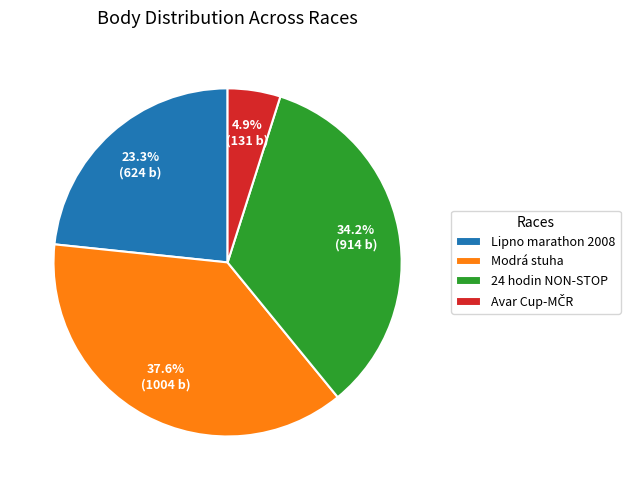

How many slices are in this pie chart?

4